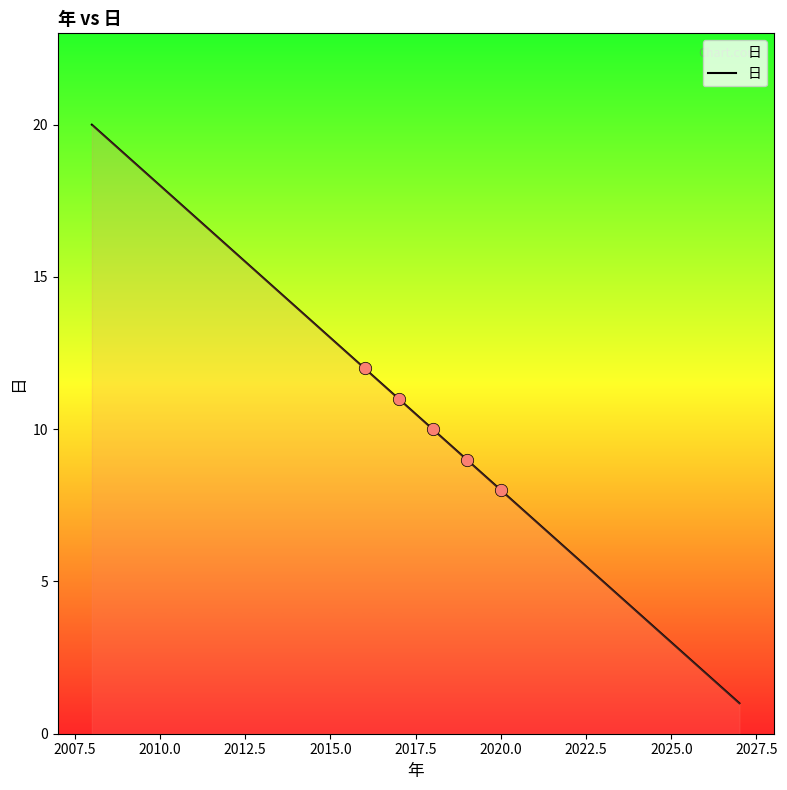

What is the maximum value shown in the chart?

20